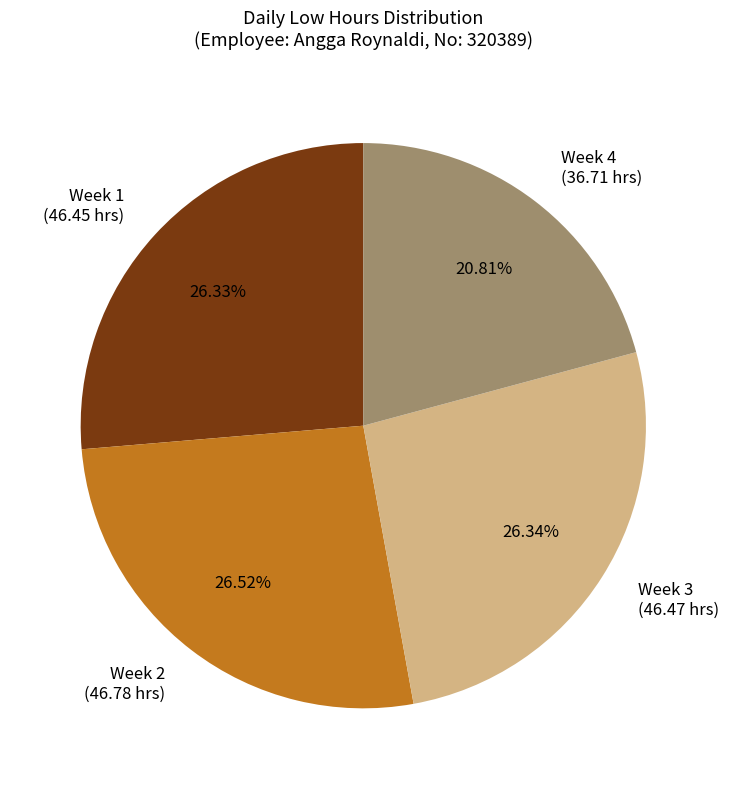

Approximately how many times larger is the value at Week 2 (46.78 hrs) compared to Week 4 (36.71 hrs)?

1.3